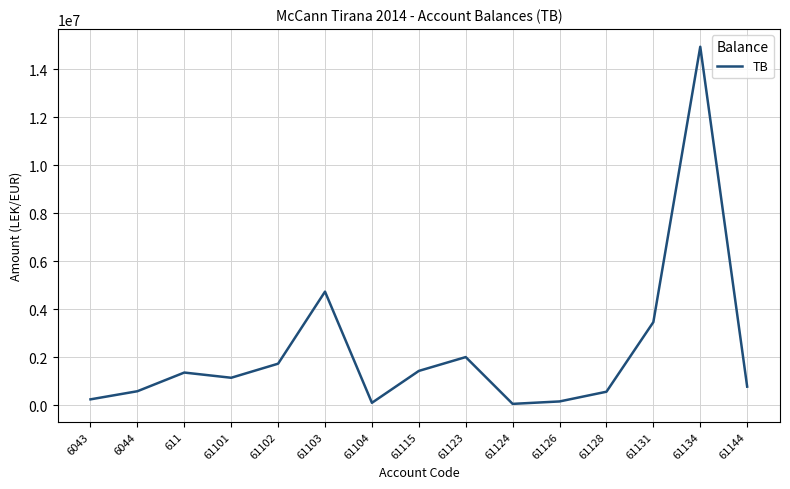

What is the difference between the values at 61131 and 6044?

2877869.5